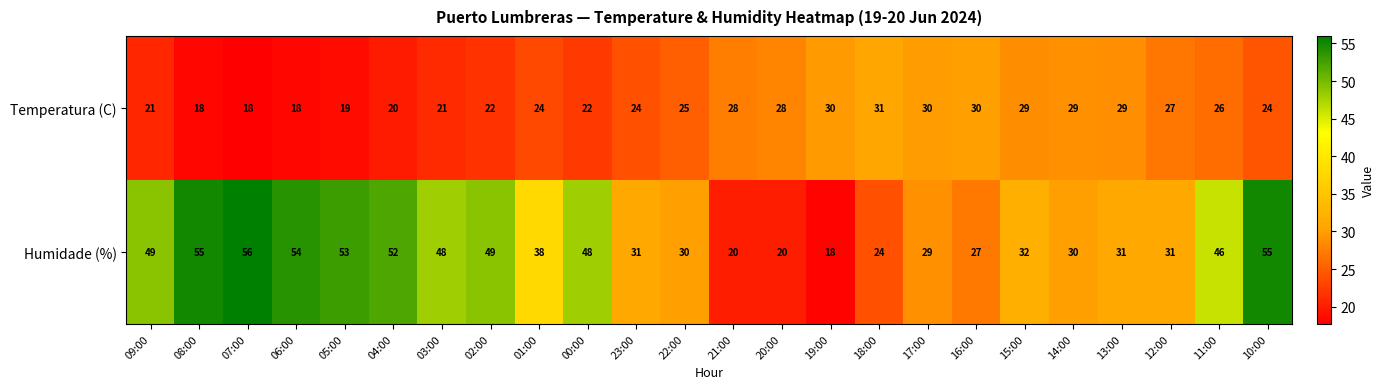

What is the difference between the second highest and minimum values in the Humidade (%) series?

37